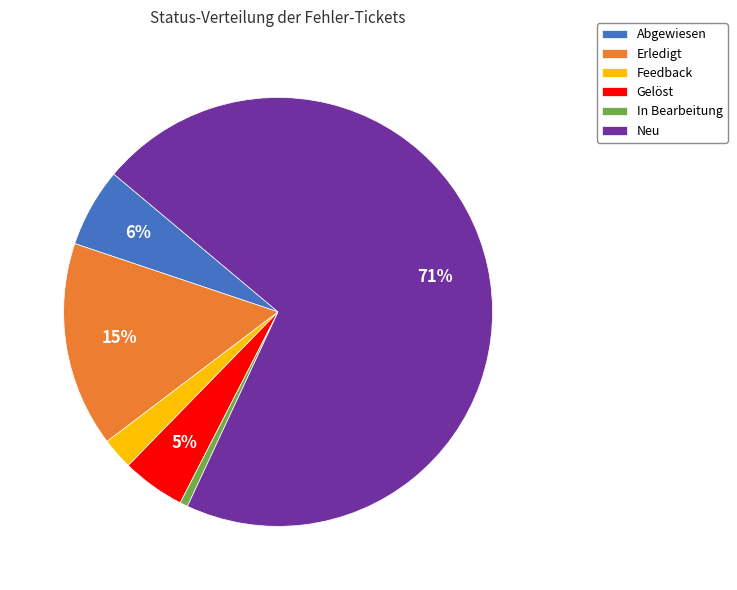

To the nearest percent, what is the combined percentage of Gelöst and Abgewiesen?

11%